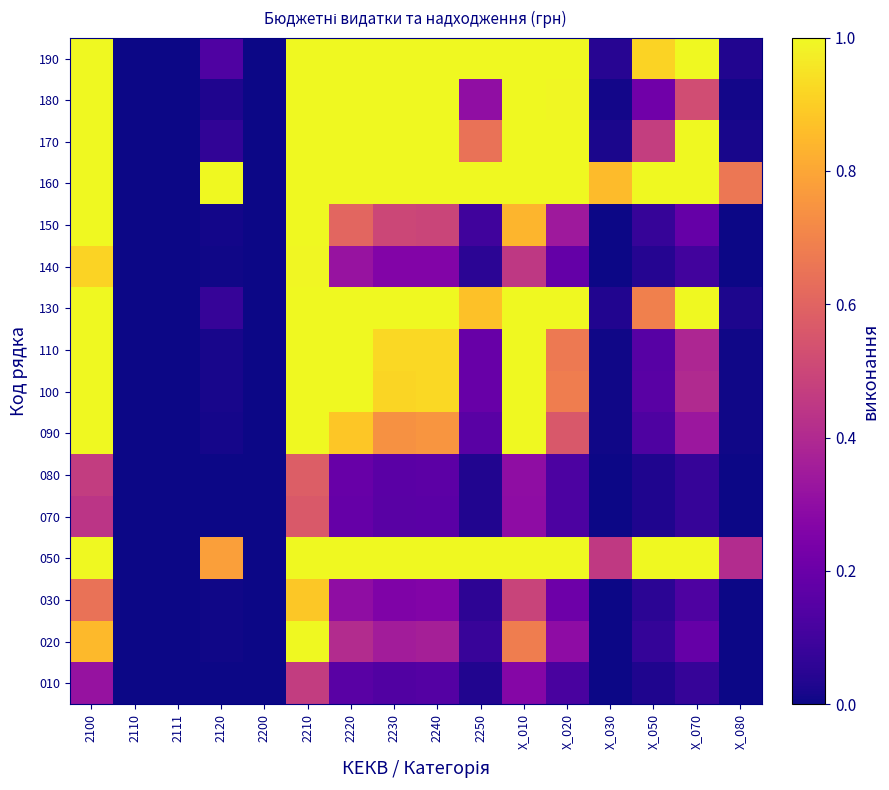

Between X_070 and 2100, which is larger?

2100